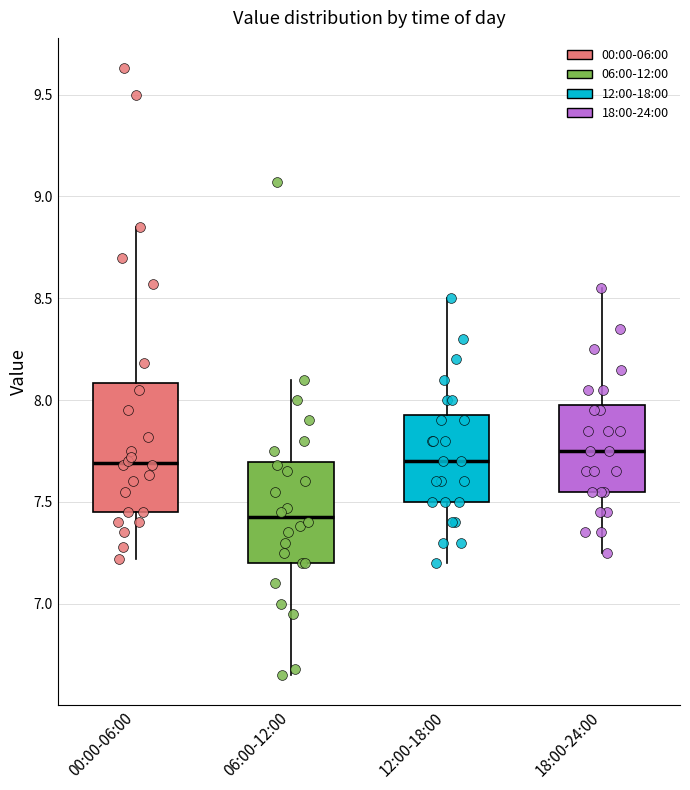

Where is the upper edge of the box for 00:00-06:00 on the y-axis? The values are not printed on the chart, so give them approximately, as read against the axis.

8.10